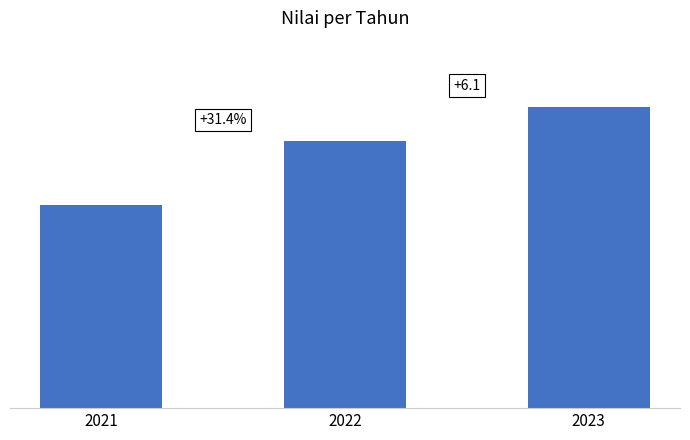

Rank the categories by value from lowest to highest.

2021, 2022, 2023